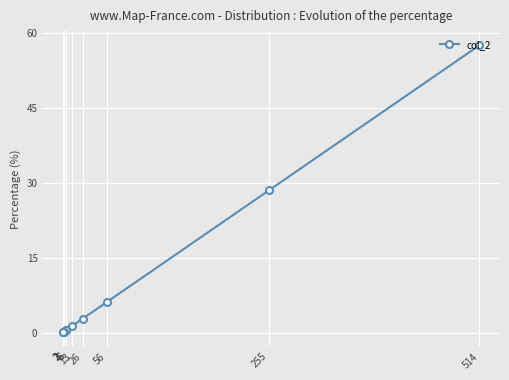

Does the chart display data point markers on the line(s)?

Yes